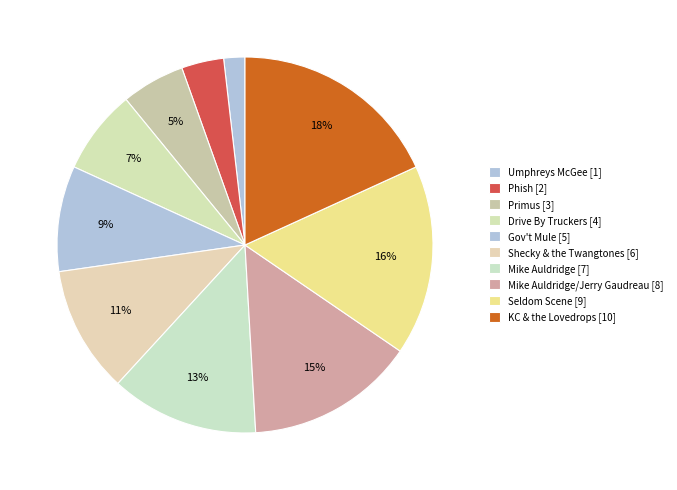

Count the number of slices in the pie.

10